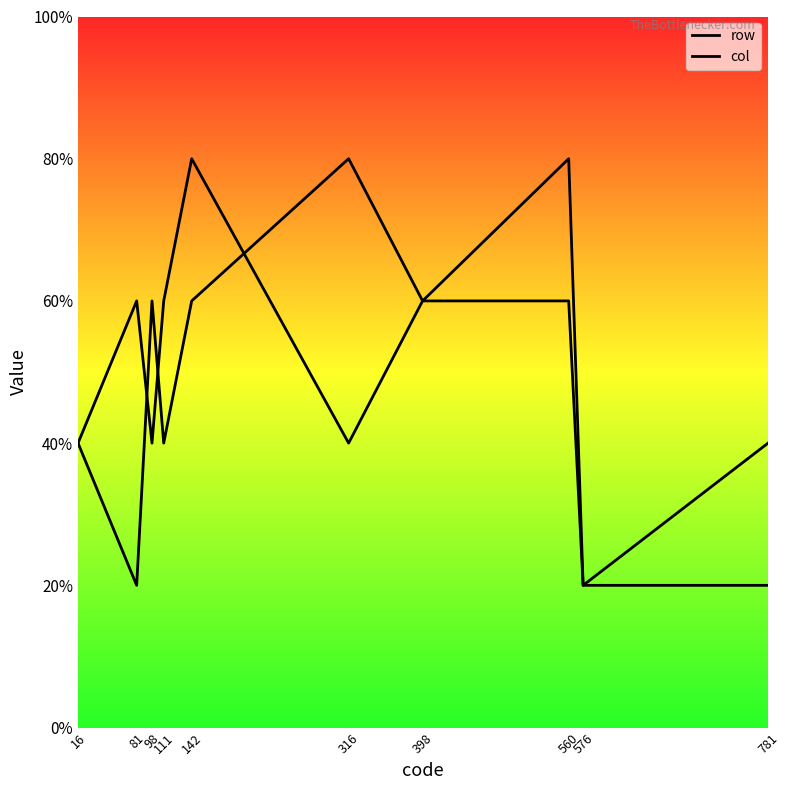

Is it true that col equals 3 at 398?

True